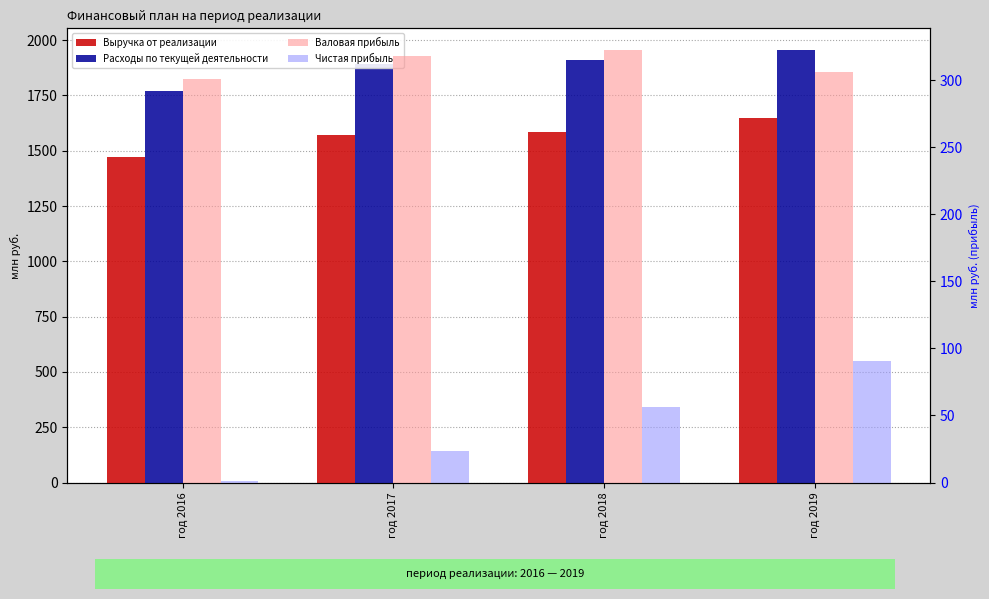

How many bars are there in each group?

4